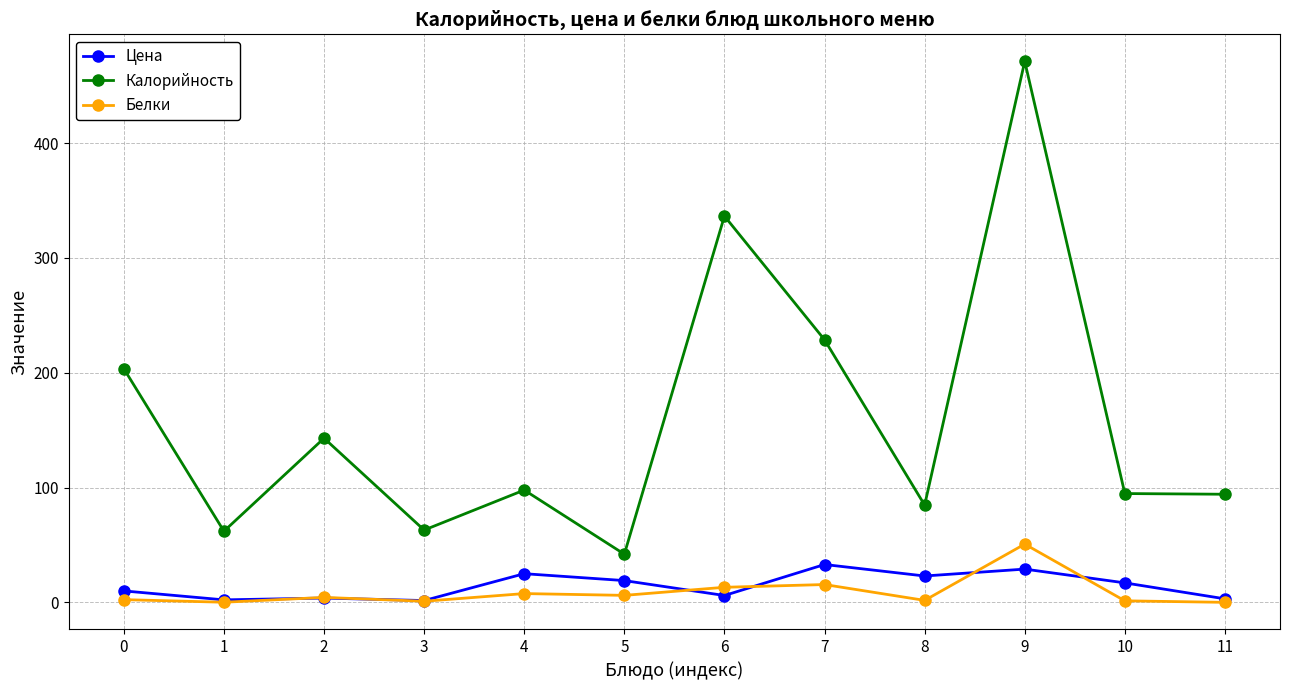

True or false: Калорийность and Белки cross at least once.

False